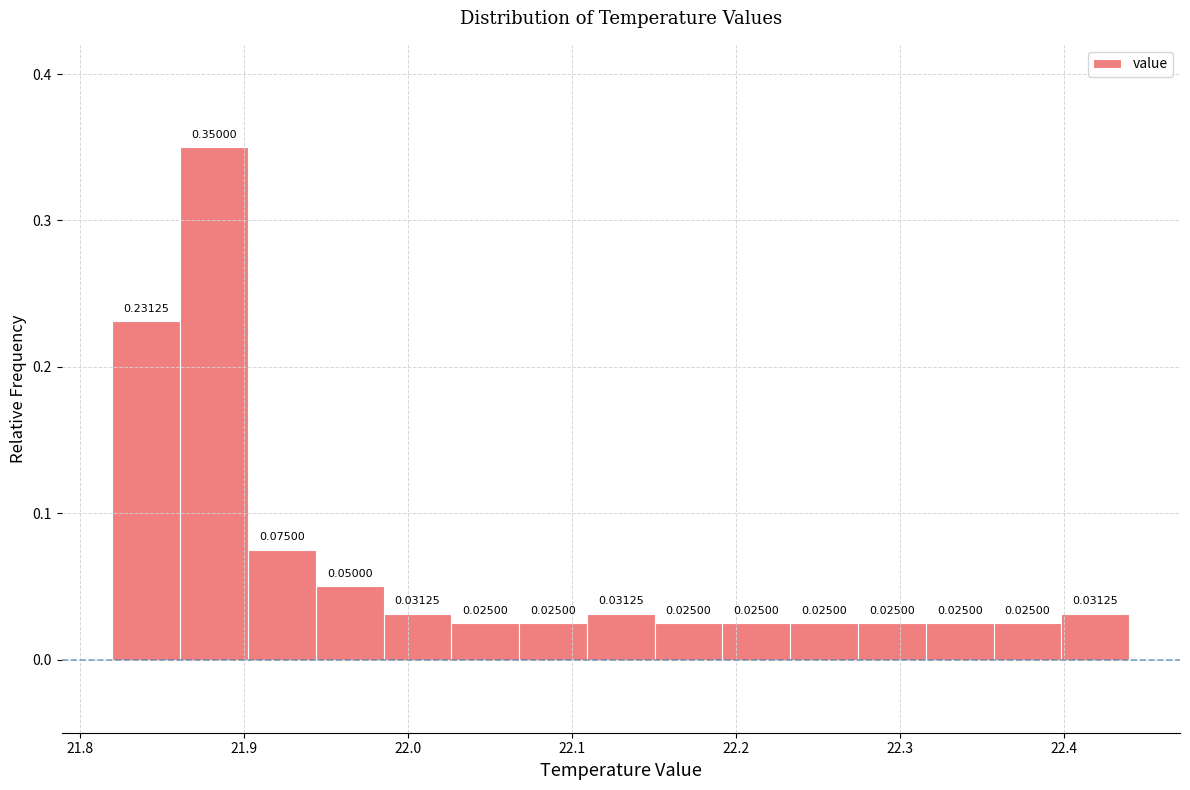

Reading left to right, list every bar in this chart as the range it spans on the x-axis followed by its height. The bar edges are not printed on the chart, so give them approximately, as read against the axis.

21.82 to 21.86: 0.23125
21.86 to 21.90: 0.35000
21.90 to 21.94: 0.07500
21.94 to 21.99: 0.05000
21.99 to 22.03: 0.03125
22.03 to 22.07: 0.02500
22.07 to 22.11: 0.02500
22.11 to 22.15: 0.03125
22.15 to 22.19: 0.02500
22.19 to 22.23: 0.02500
22.23 to 22.27: 0.02500
22.27 to 22.32: 0.02500
22.32 to 22.36: 0.02500
22.36 to 22.40: 0.02500
22.40 to 22.44: 0.03125